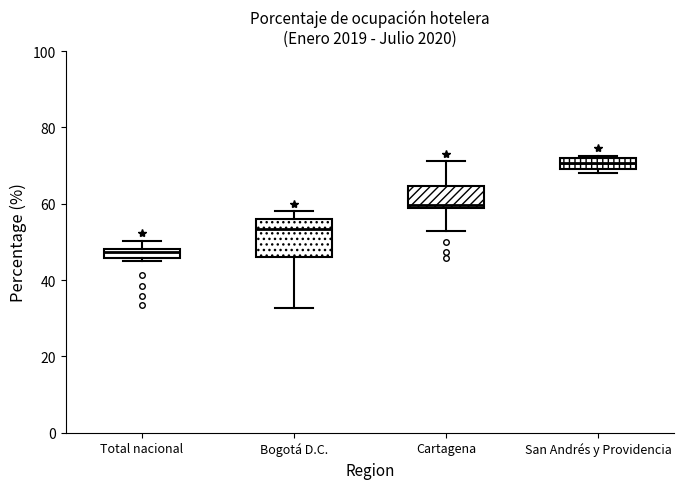

Which box is the tallest, from its lower edge to its upper edge?

Bogotá D.C.